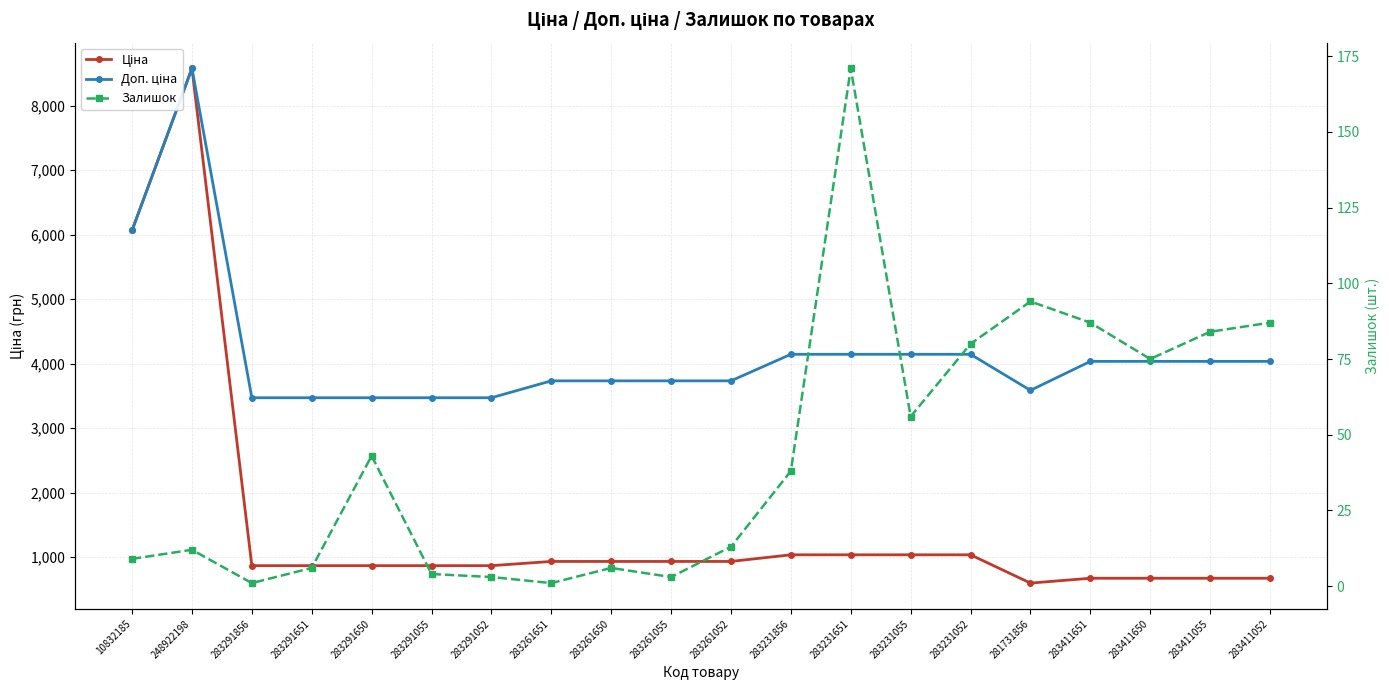

Count the number of categories in the chart.

20